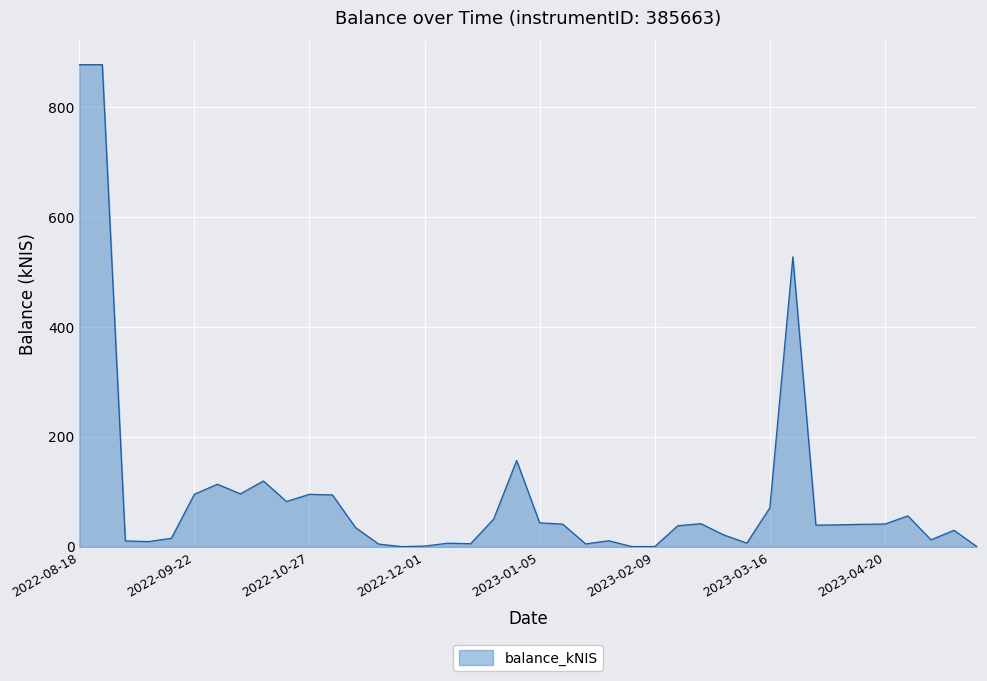

How many lines are shown in the chart?

1